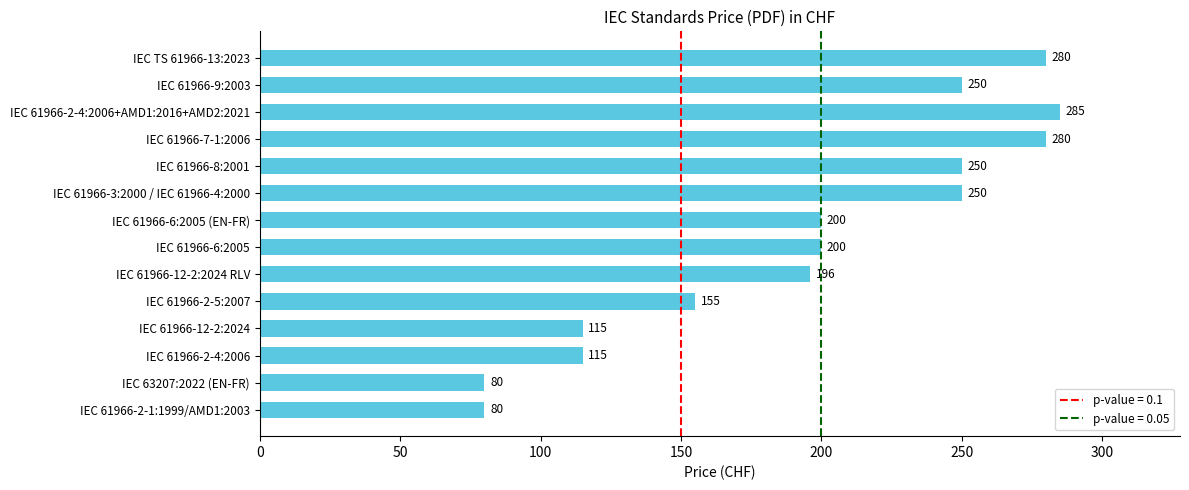

The chart shows a value of 357 at IEC 61966-9:2003. True or false?

False